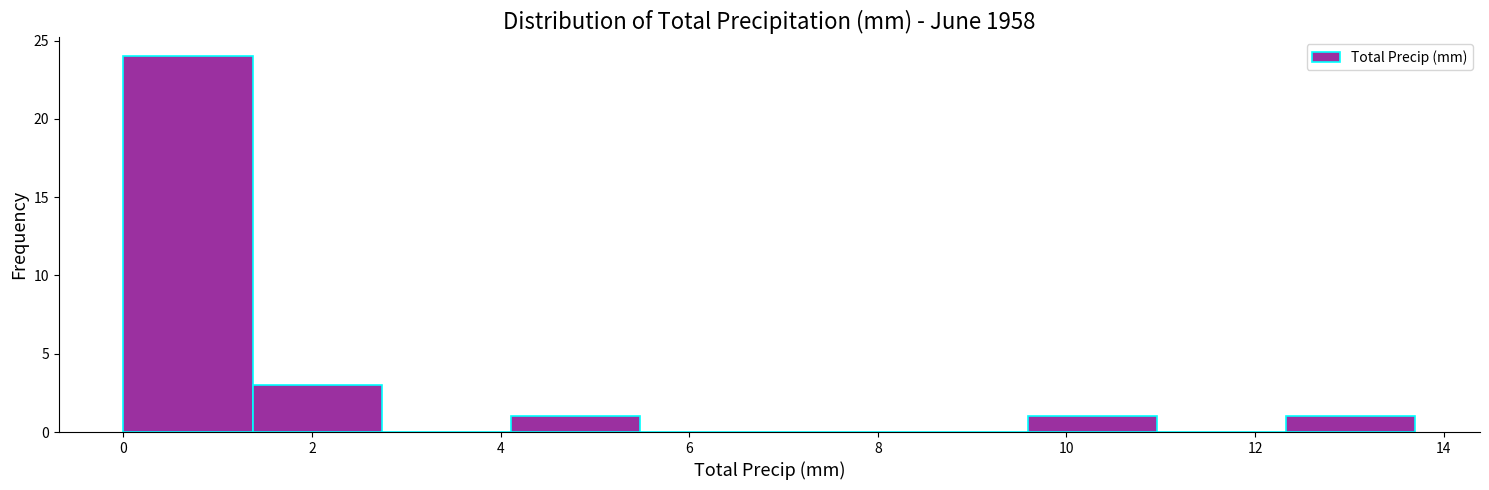

Reading left to right, transcribe this chart: for each bar, give the range it covers on the x-axis and its height. Neither the bar edges nor the heights are printed on the chart, so give them approximately, as read against the axes.

0.0 to 1.4: 24
1.4 to 2.8: 3
2.8 to 4.2: 0
4.2 to 5.4: 1
5.4 to 6.8: 0
6.8 to 8.2: 0
8.2 to 9.6: 0
9.6 to 11.0: 1
11.0 to 12.4: 0
12.4 to 13.8: 1